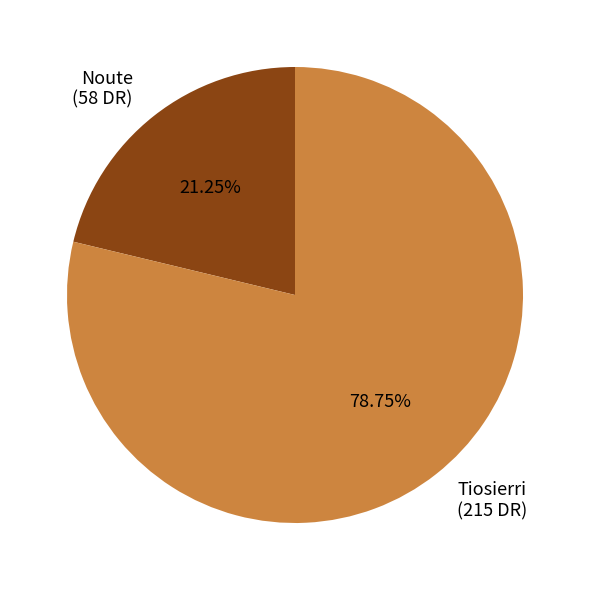

Is the sum of Noute and Tiosierri greater than half?

Yes